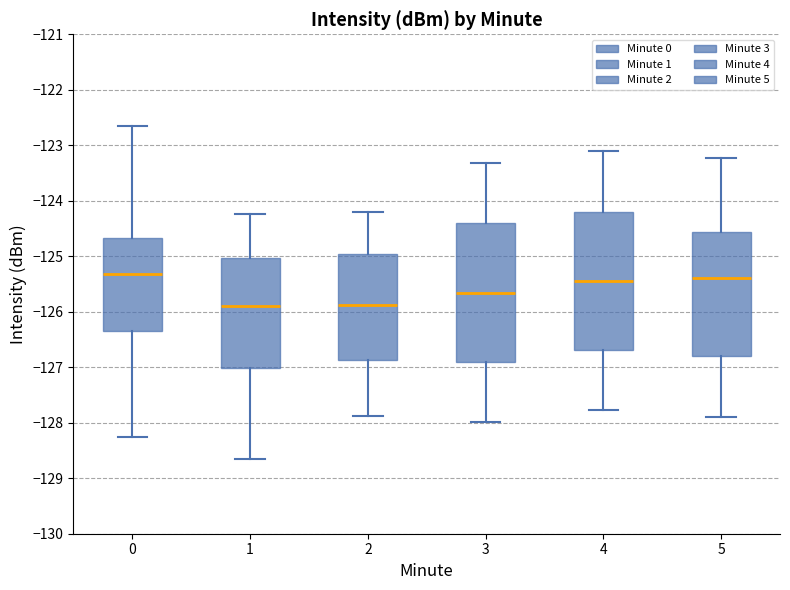

Reading left to right, transcribe this box plot: for each box, give where its median line is, the range the box spans, and where its two whiskers end, as read against the y-axis. The values are not printed on the chart, so give them approximately, as read against the axis.

0: median -125.3, box -126.3 to -124.7, whiskers -128.3 to -122.7
1: median -125.9, box -127.0 to -125.0, whiskers -128.6 to -124.2
2: median -125.9, box -126.9 to -125.0, whiskers -127.9 to -124.2
3: median -125.7, box -126.9 to -124.4, whiskers -128.0 to -123.3
4: median -125.4, box -126.7 to -124.2, whiskers -127.8 to -123.1
5: median -125.4, box -126.8 to -124.6, whiskers -127.9 to -123.2